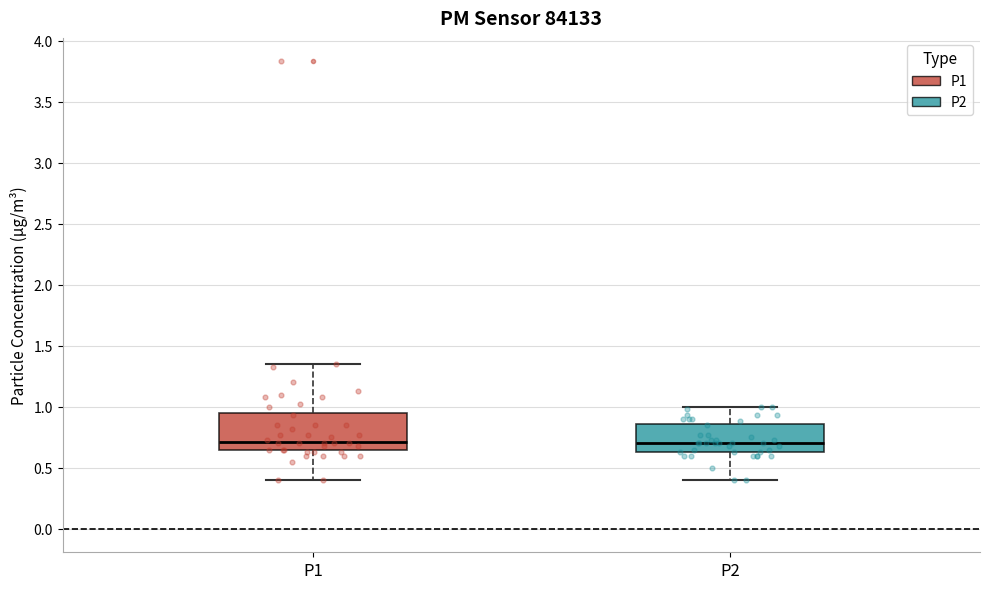

Which box is the tallest, from its lower edge to its upper edge?

P1